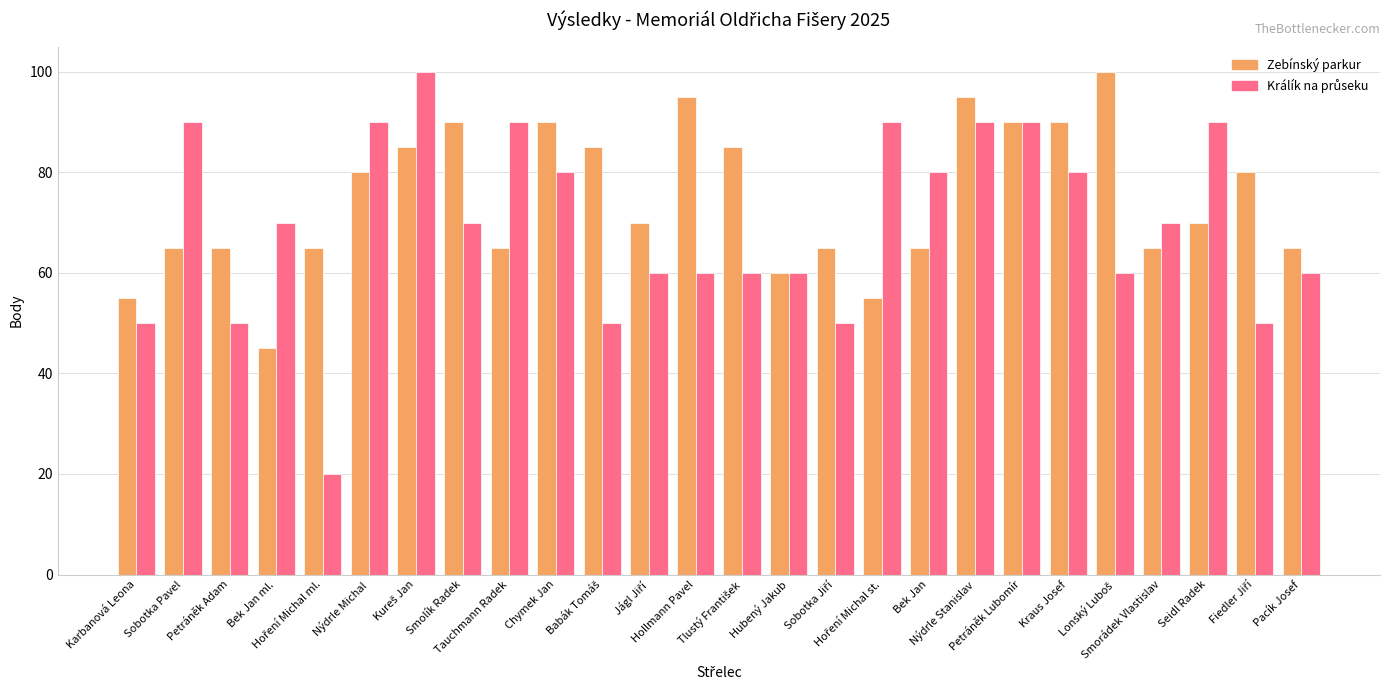

Which series has the largest total across all categories?

Zebínský parkur